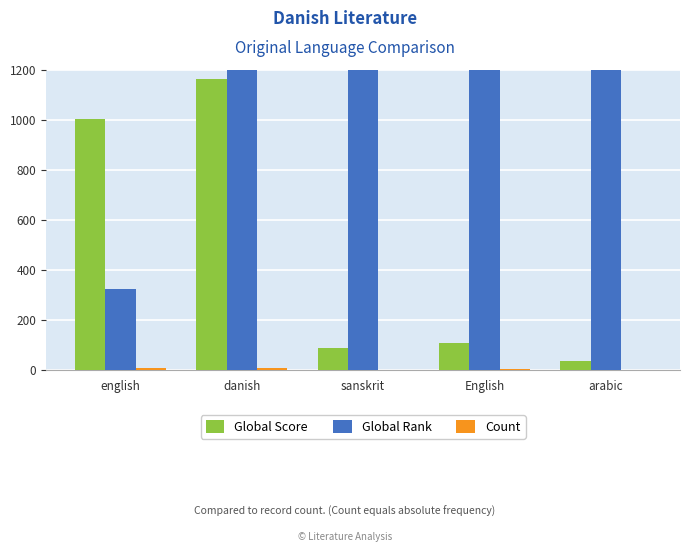

Where is Global Score nearest to the value 599?

english